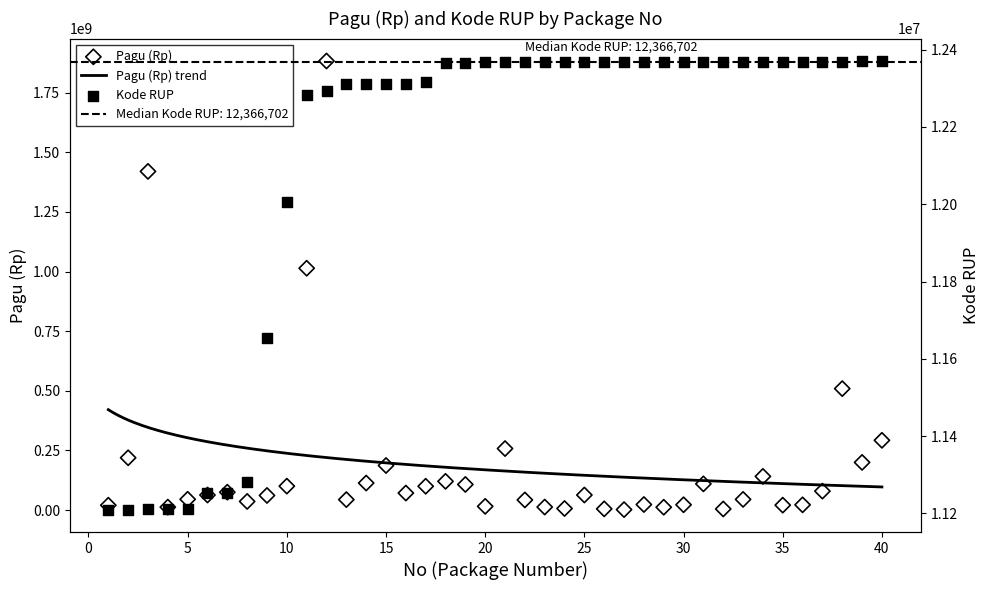

Which series has the widest spread of Y values?

Pagu (Rp)